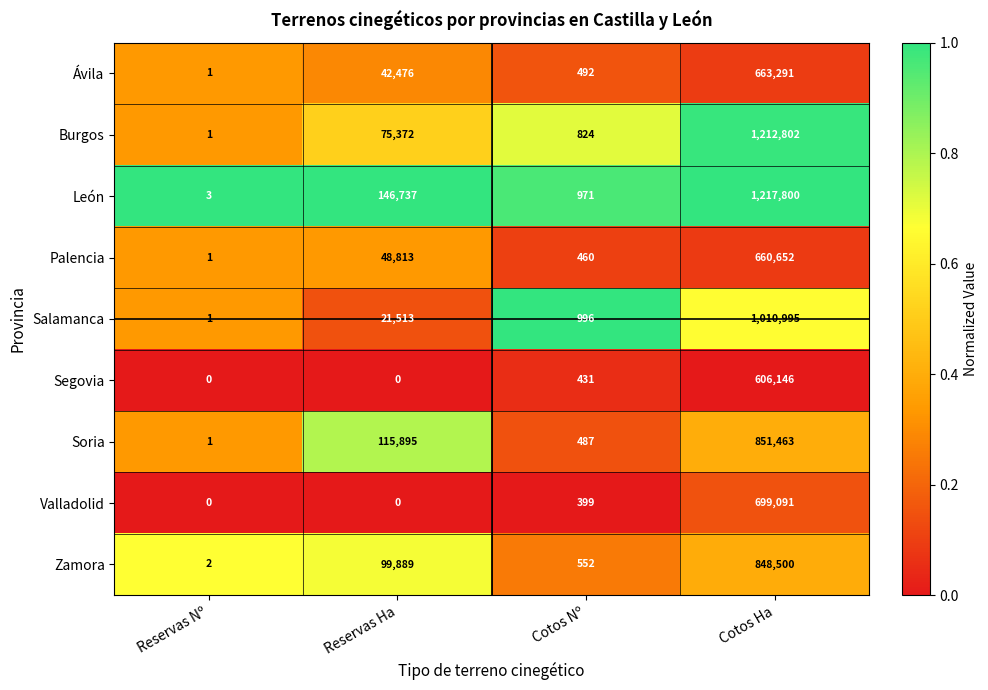

Rank the series by their maximum value, from highest to lowest.

León, Burgos, Salamanca, Soria, Zamora, Valladolid, Ávila, Palencia, Segovia